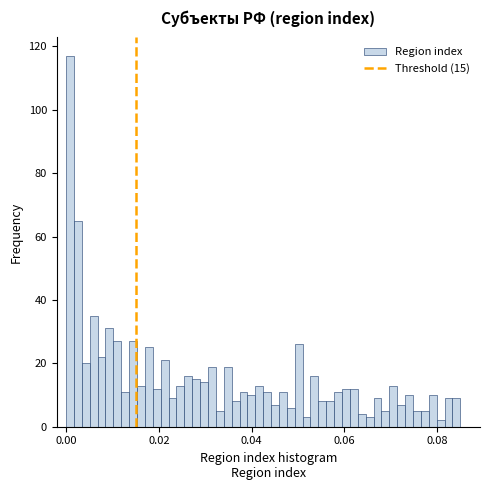

Read against the x-axis, roughly where is the centre of the tallest bar?

0.000